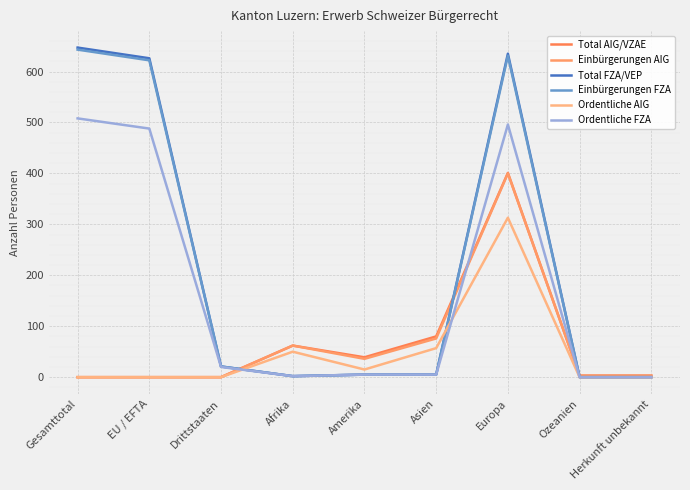

At which category is the sum across all series the highest?

Europa